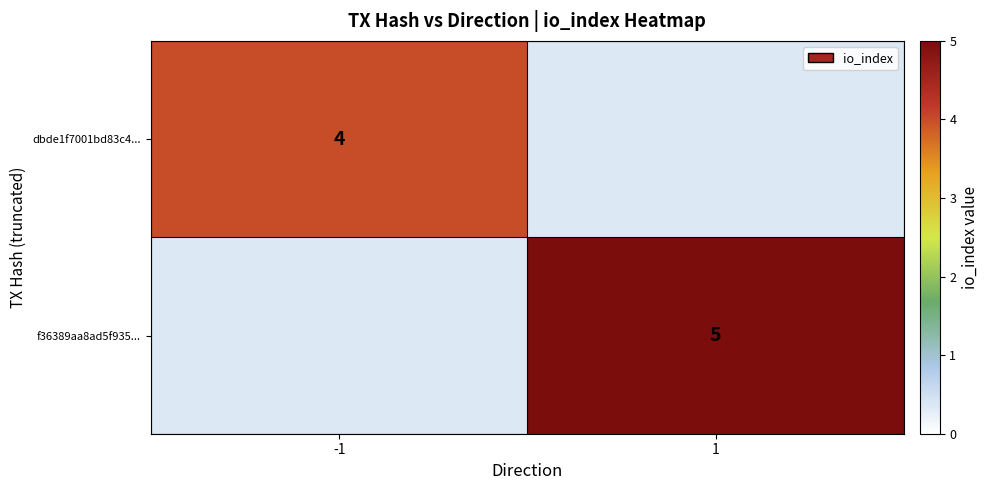

The dbde1f7001bd83c4... series shows 2 at -1. True or false?

False